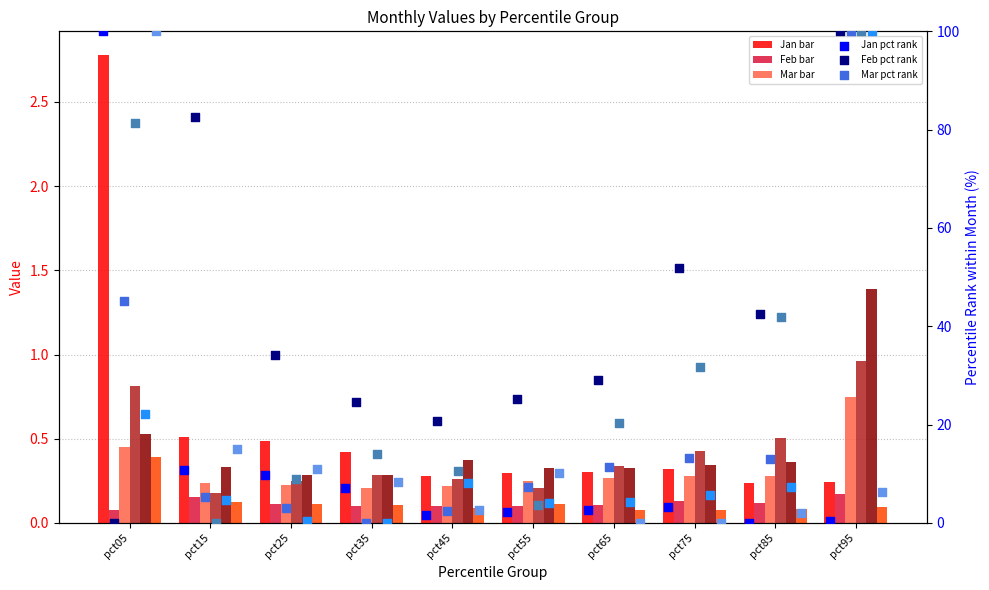

Is the value of Mar at pct95 greater than the value of Feb at pct55?

Yes